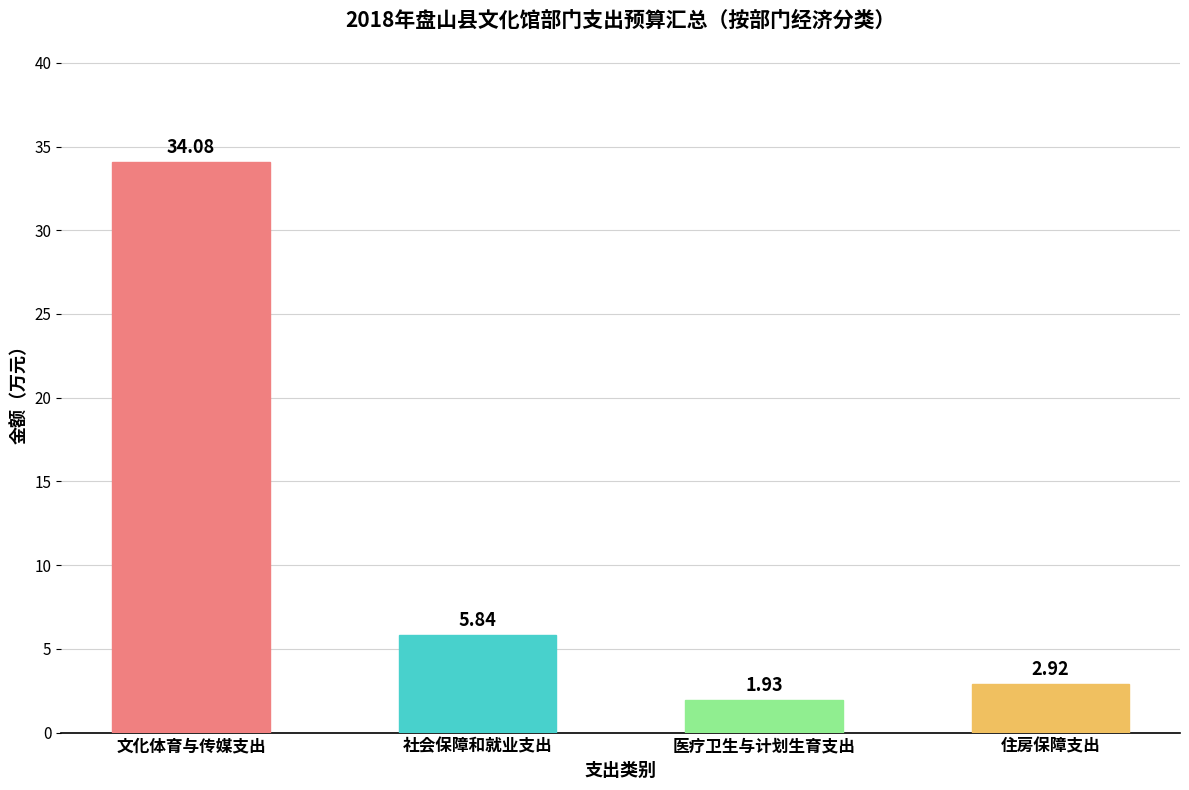

What is the average value?

11.2